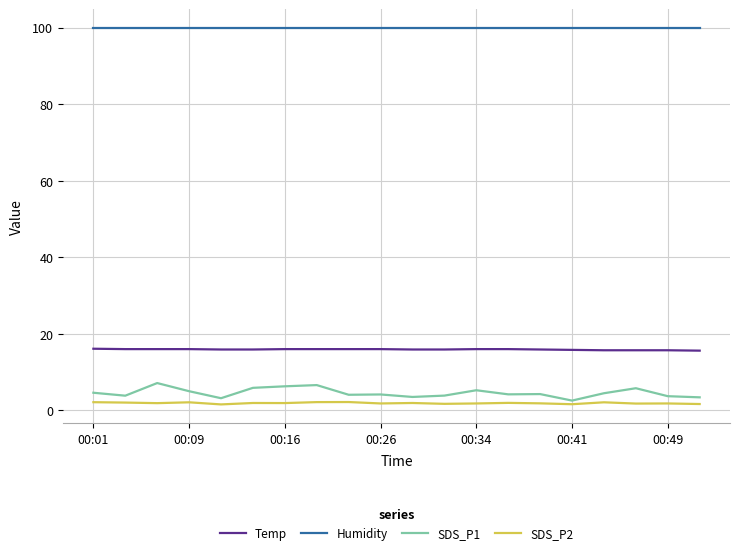

Which series has the widest spread of values?

SDS_P1